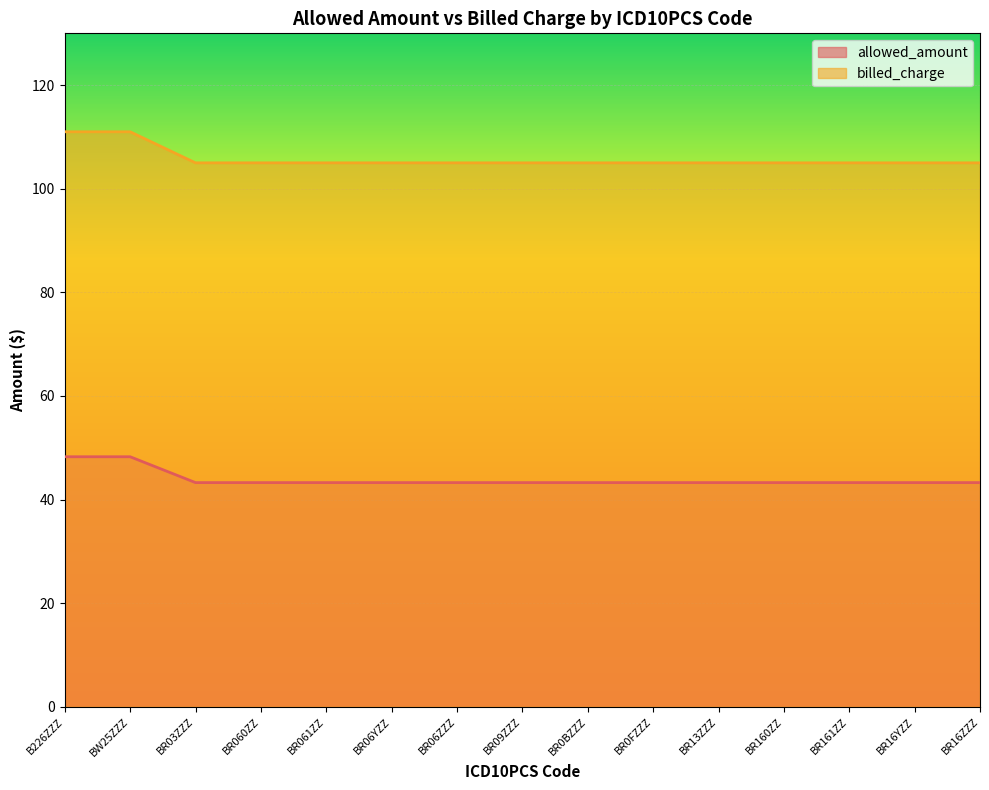

True or false: billed_charge and allowed_amount intersect in this chart.

False